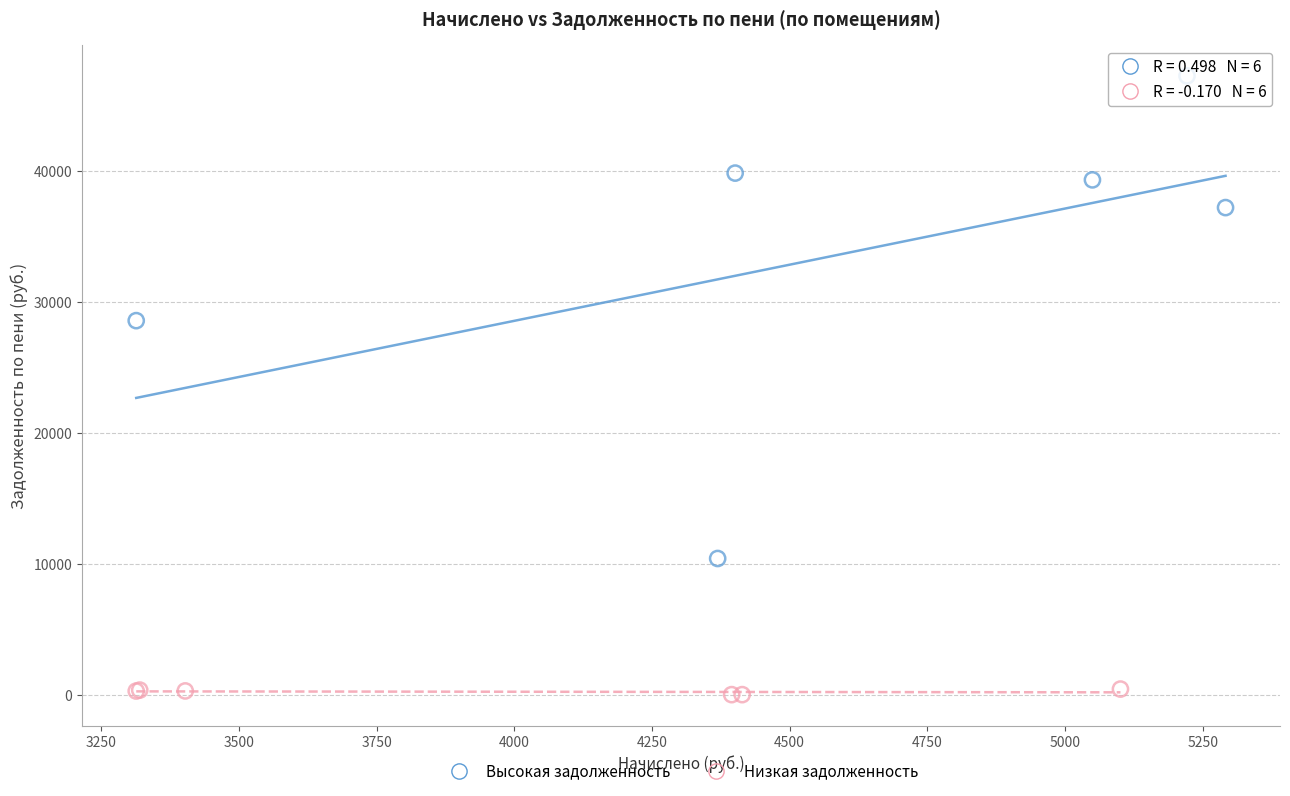

What are all the series names shown in the legend?

Высокая задолженность, Низкая задолженность